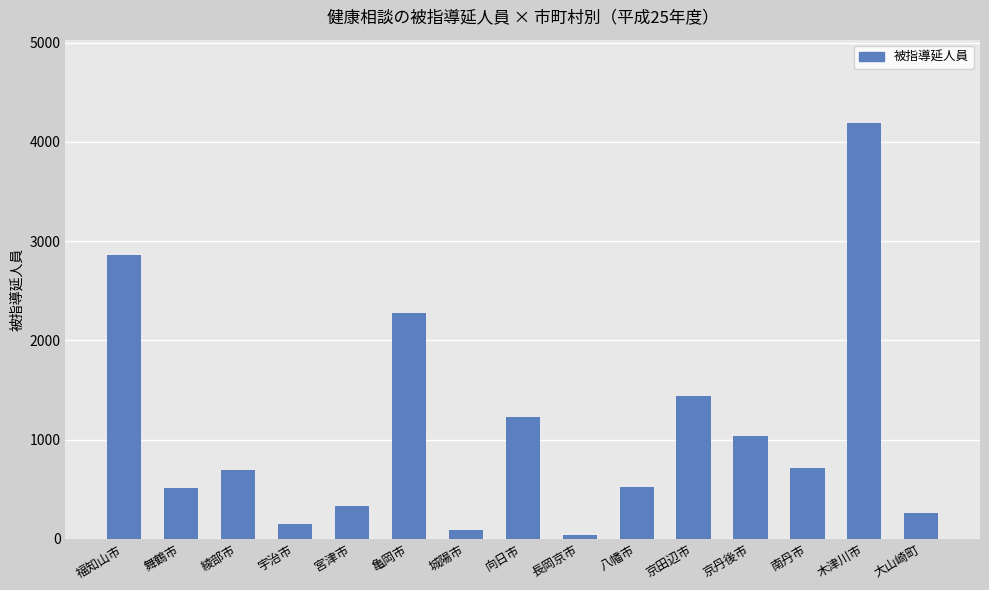

What is the smallest value displayed?

42